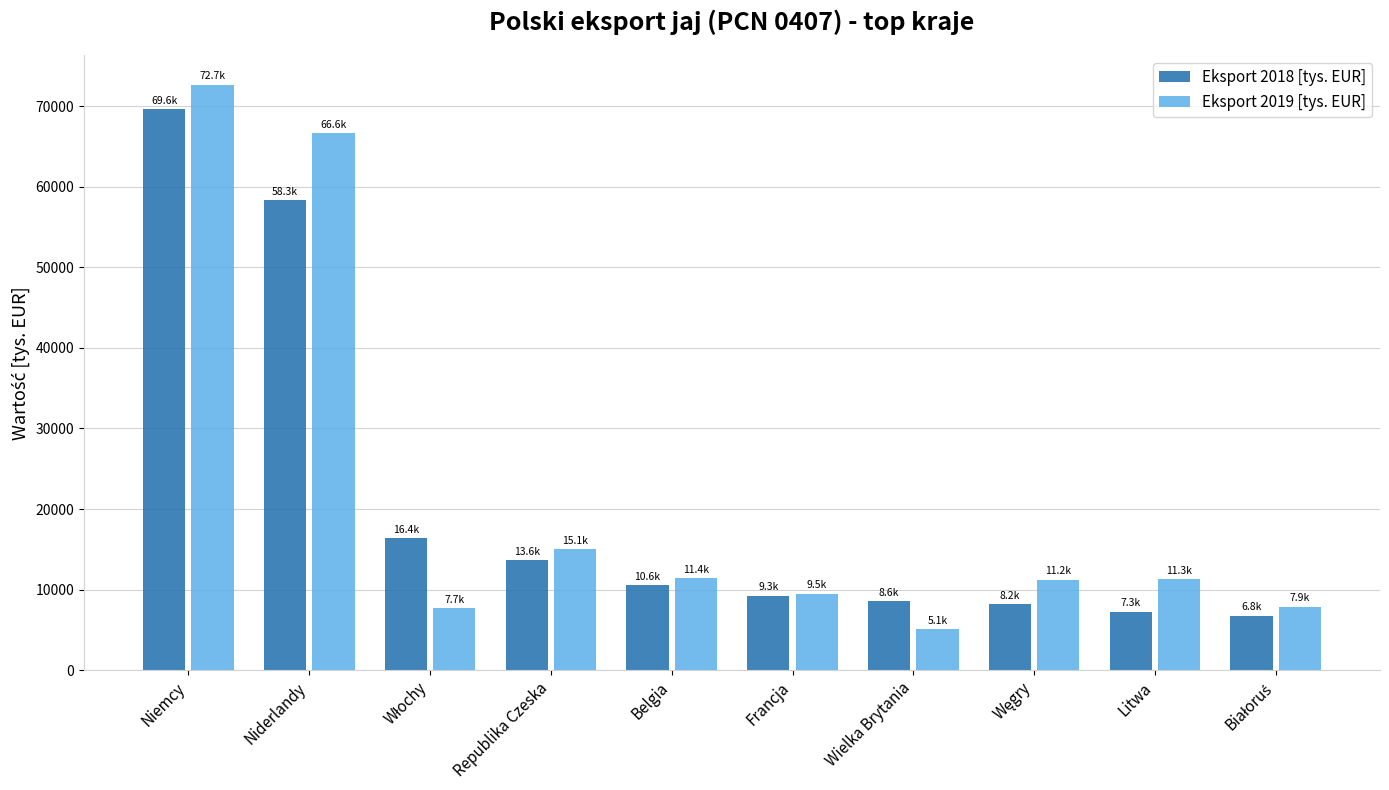

Which series has the largest total across all categories?

Eksport 2019 [tys. EUR]